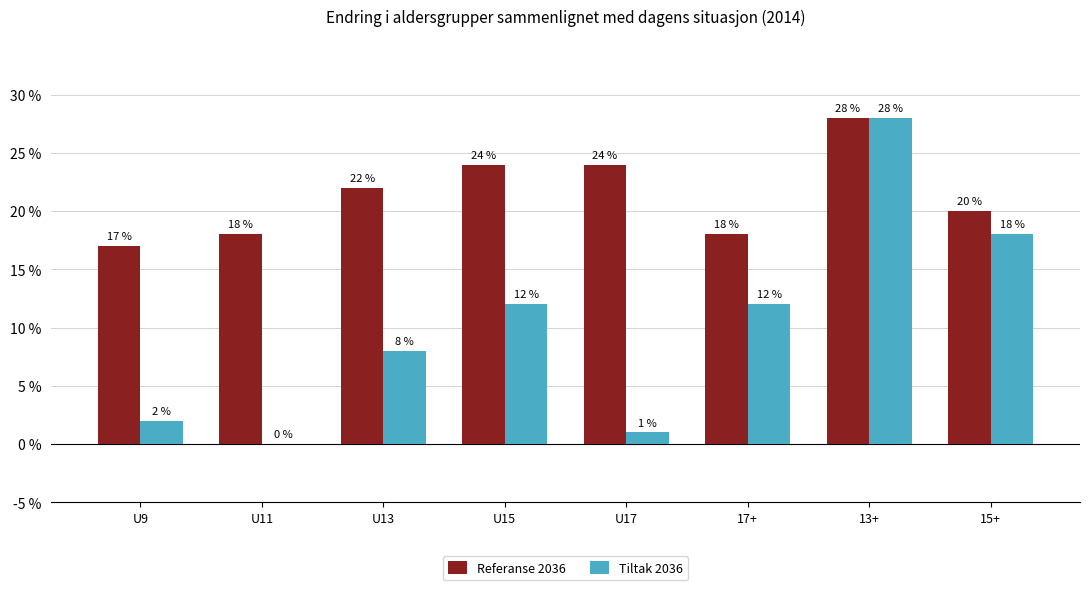

What is the average value of the Referanse 2036 series?

21